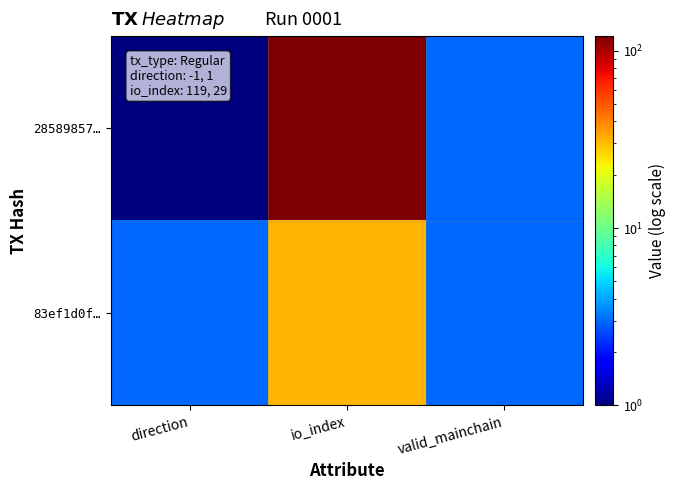

At how many categories does at least one series exceed 55?

1